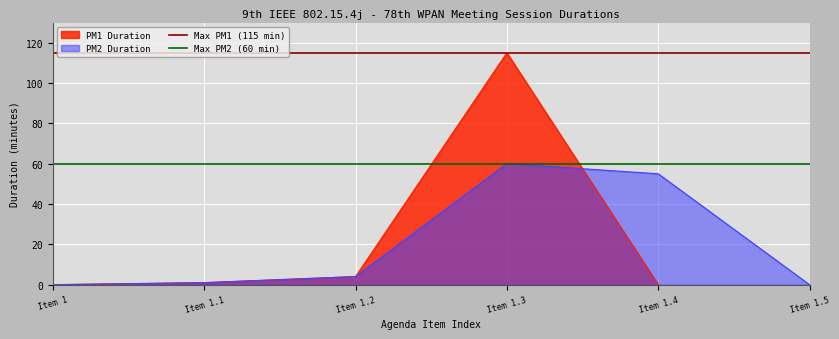

What position from the right is Item 1.1?

1